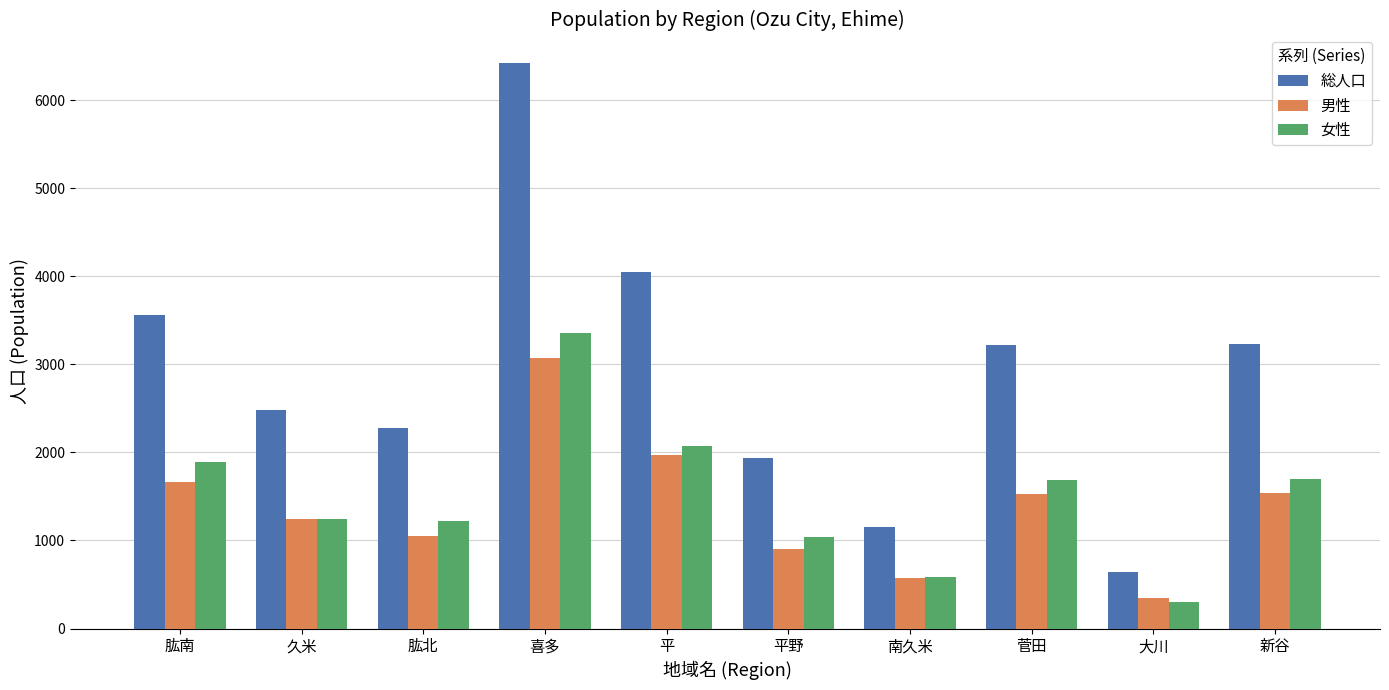

What is the difference between the highest and lowest values at 大川?

341